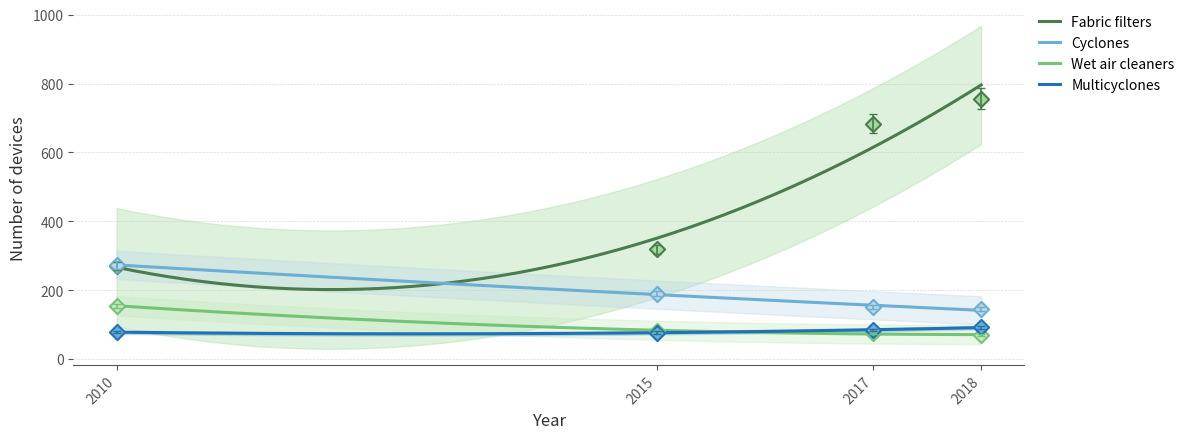

Which series contains the lowest Y value?

Wet air cleaners